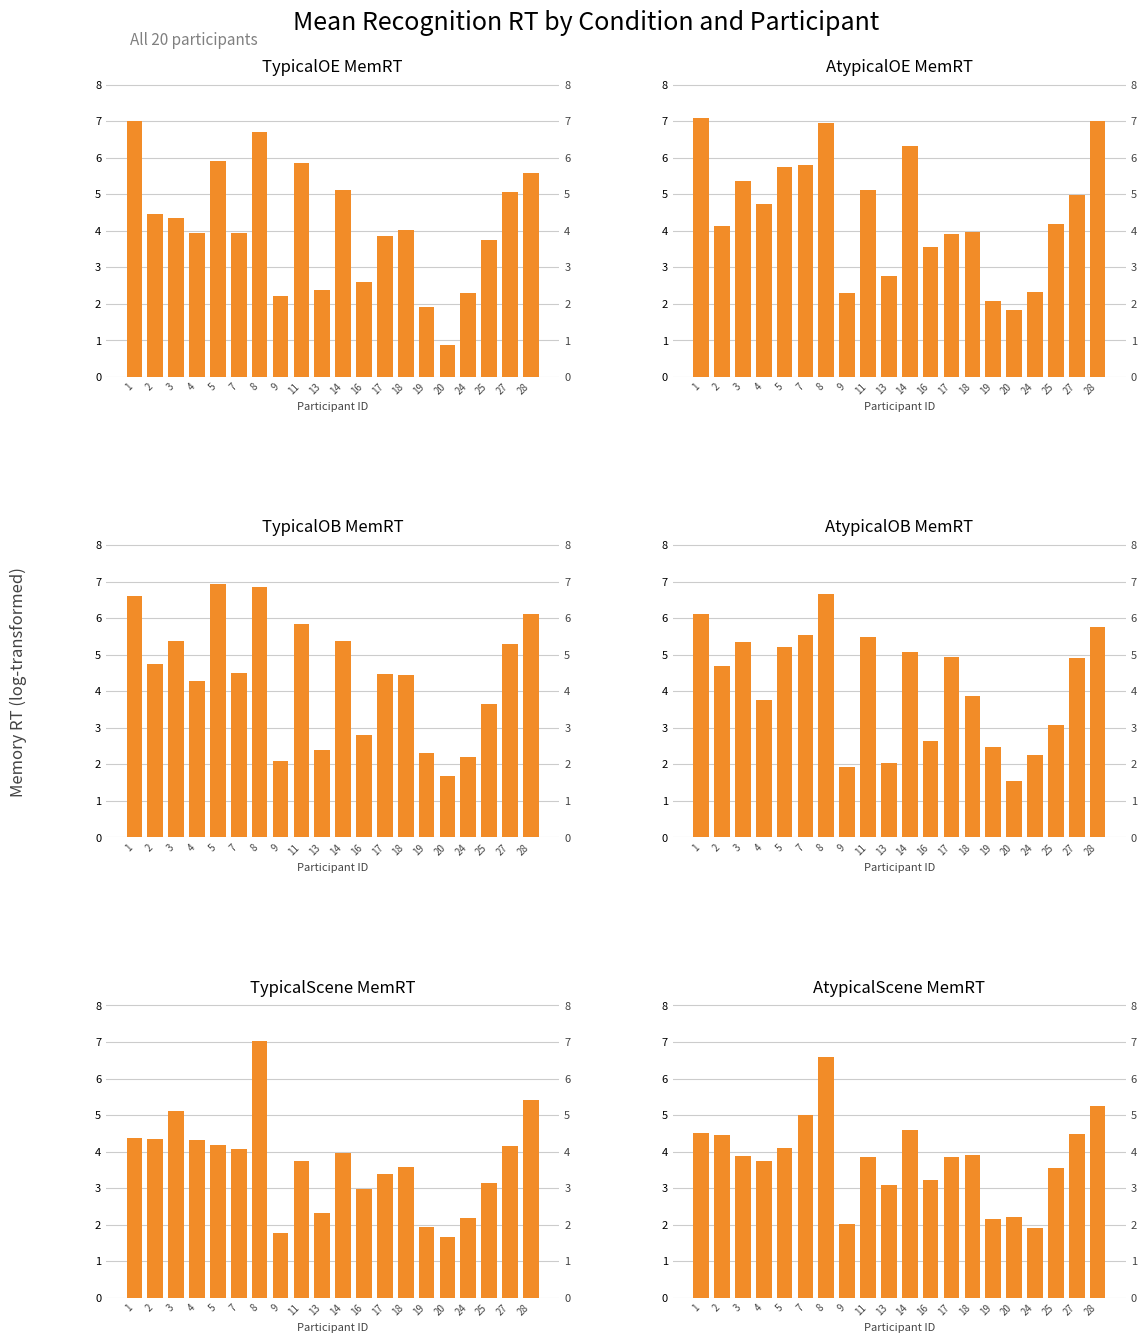

What are all the series names shown in the legend?

TypicalOE_MemRT, AtypicalOE_MemRT, TypicalOB_MemRT, AtypicalOB_MemRT, TypicalScene_MemRT, AtypicalScene_MemRT